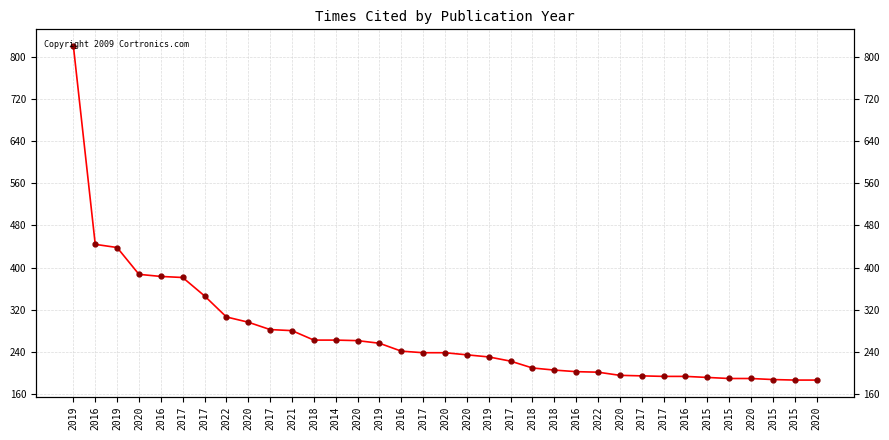

The value at 2022 is 74. True or false?

False